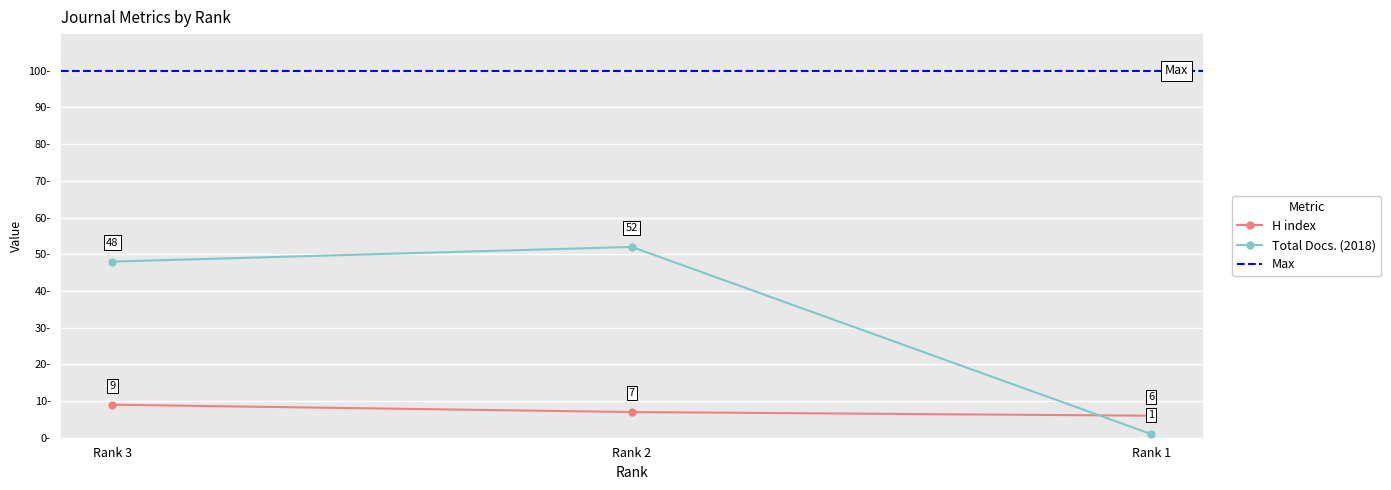

True or false: H index has a value of 6 at Rank 1.

True